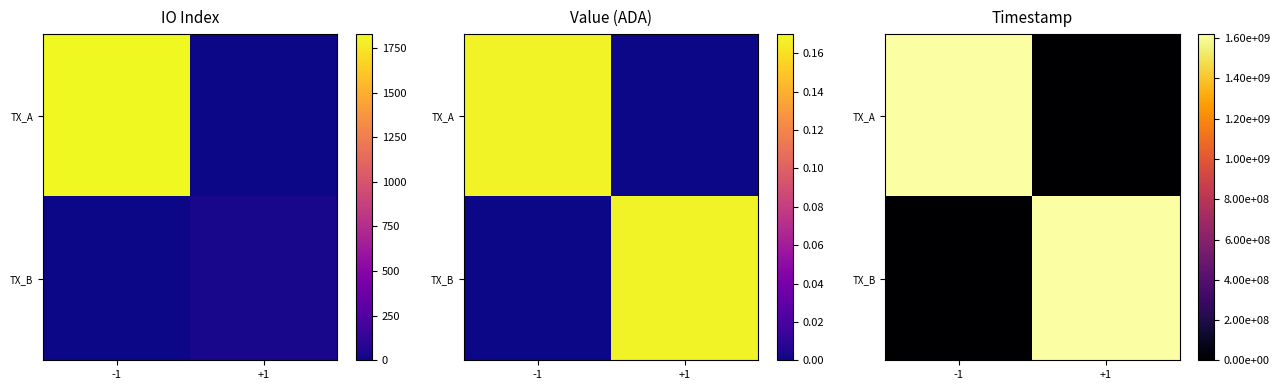

True or false: TX_B has a value of 2897252249 at +1.

False